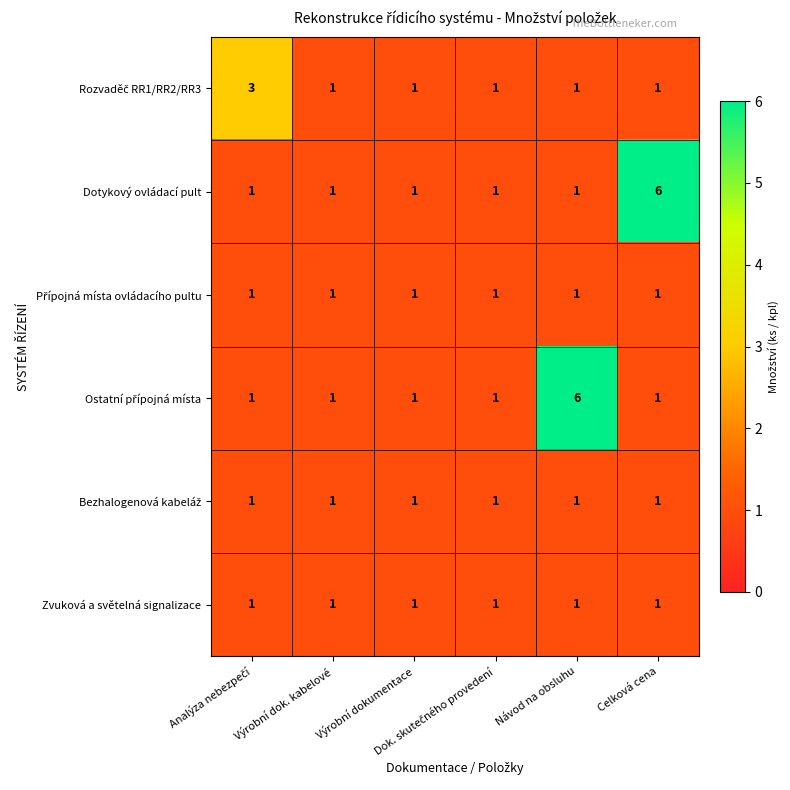

How many distinct data groups are displayed?

6